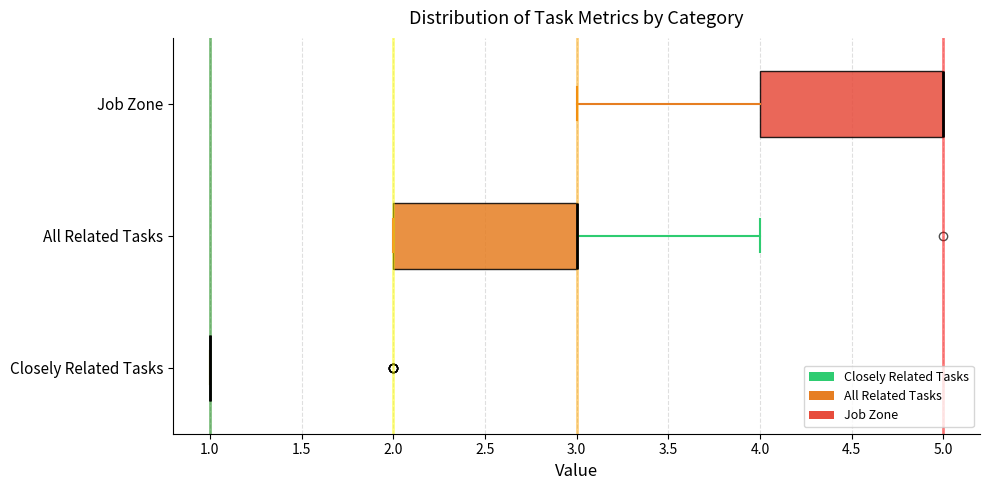

Reading bottom to top, read every box against the x-axis: the position of its median line, the range the box covers, and the ends of its whiskers. The values are not printed on the chart, so give them approximately, as read against the axis.

Closely Related Tasks: box collapsed to a line at 1, whiskers 1 to 1
All Related Tasks: median 3 (drawn on the box's right edge), box 2 to 3, whiskers 2 to 4
Job Zone: median 5 (drawn on the box's right edge), box 4 to 5, whiskers 3 to 5